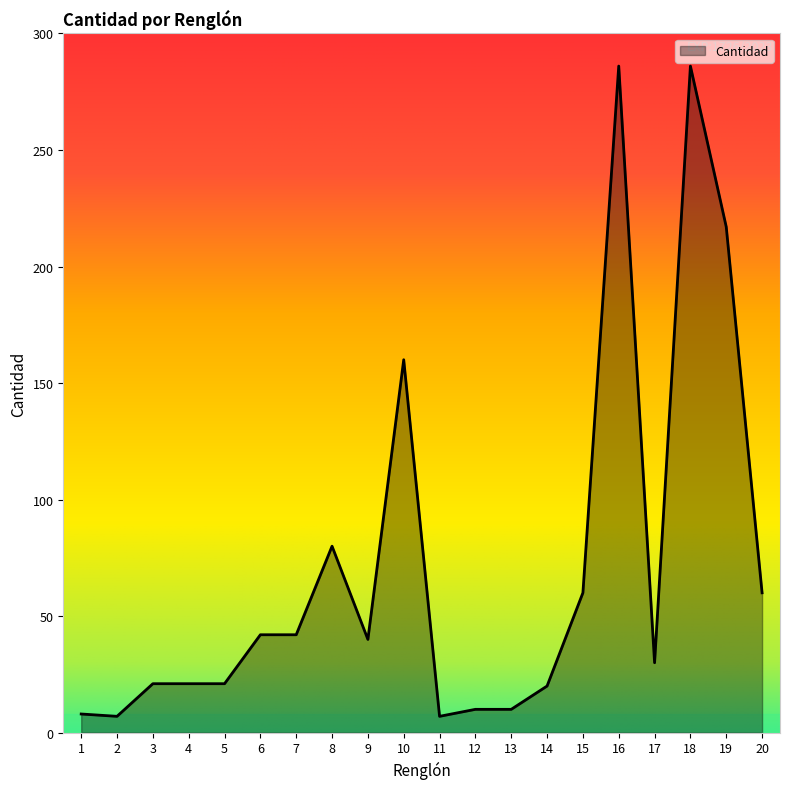

True or false: the data shows 10 at 13.

True